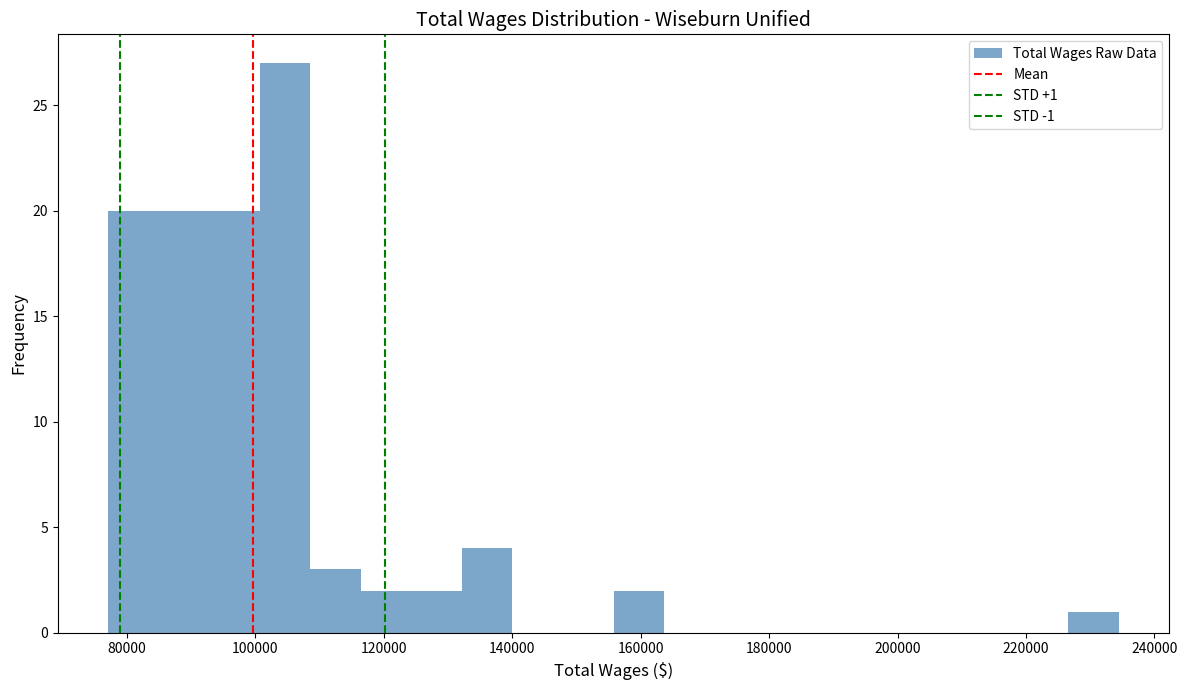

Read against the x-axis, roughly where is the centre of the tallest bar?

104000